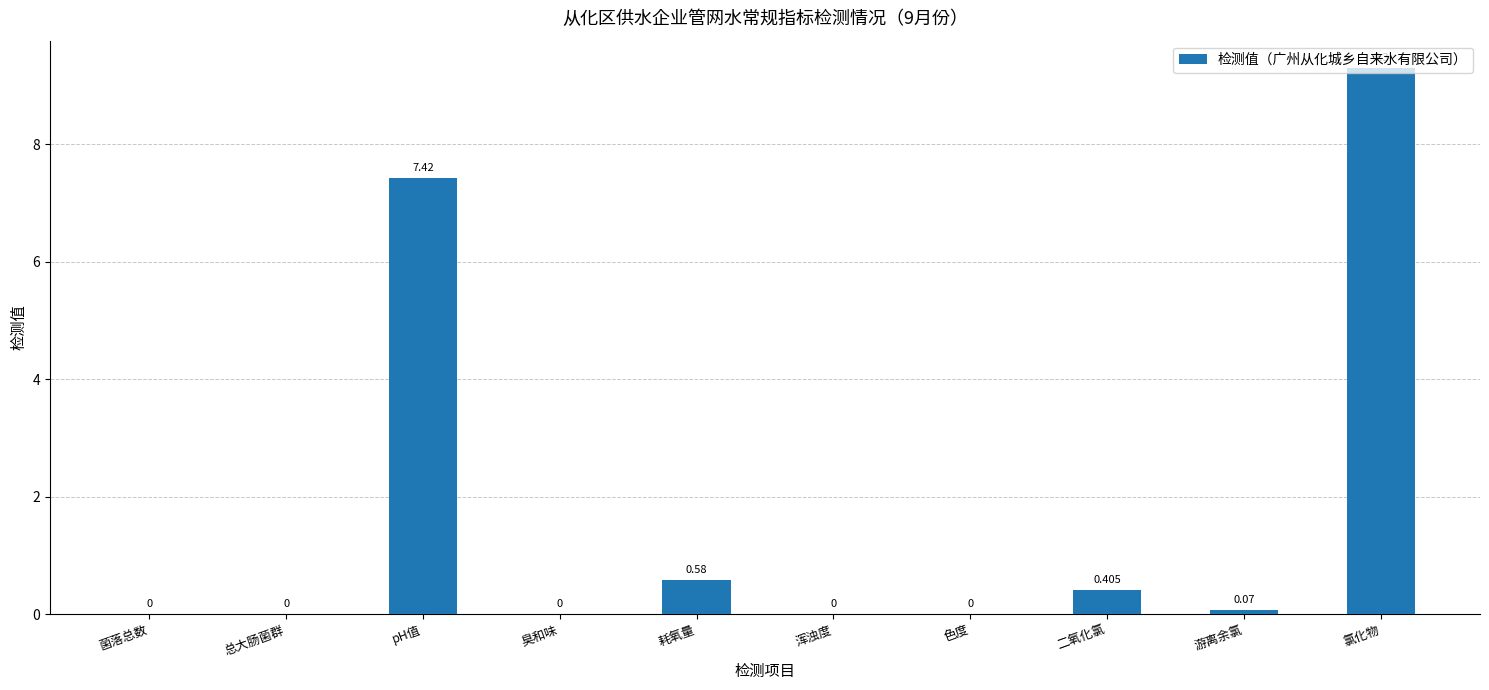

Count the number of values greater than 0.

5